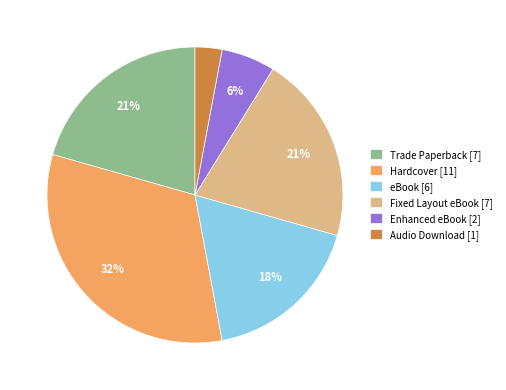

To the nearest percent, what percentage of the pie is Audio Download?

3%